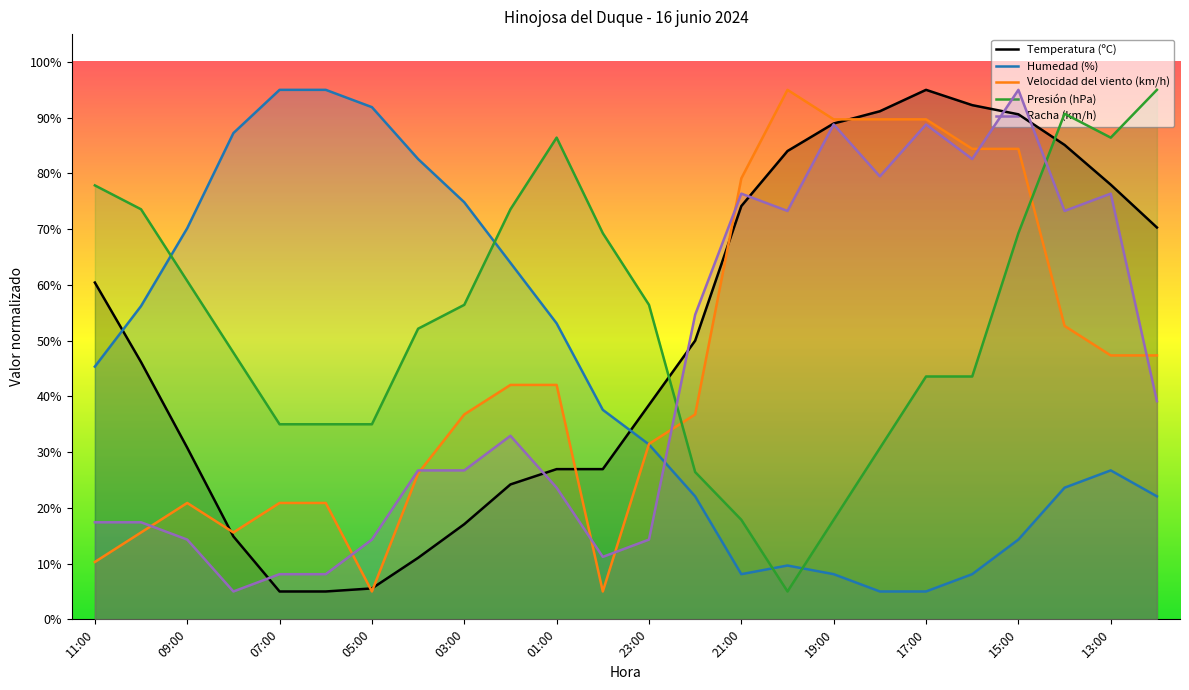

The value of Racha (km/h) at 13:00 is 76.4. True or false?

True